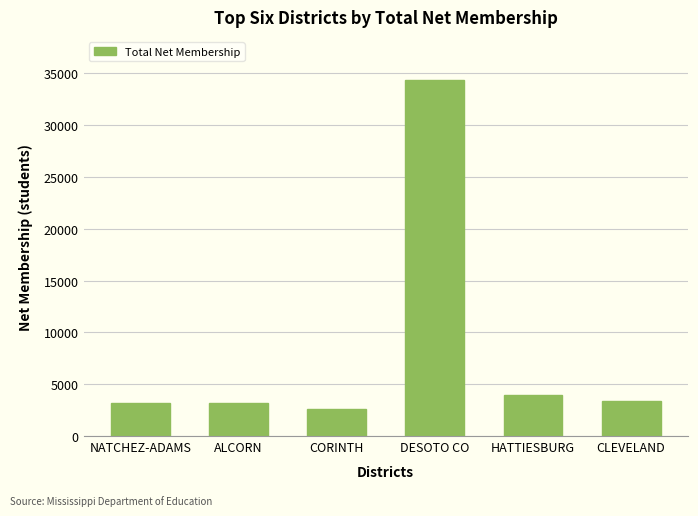

What is the minimum value shown in the chart?

2645